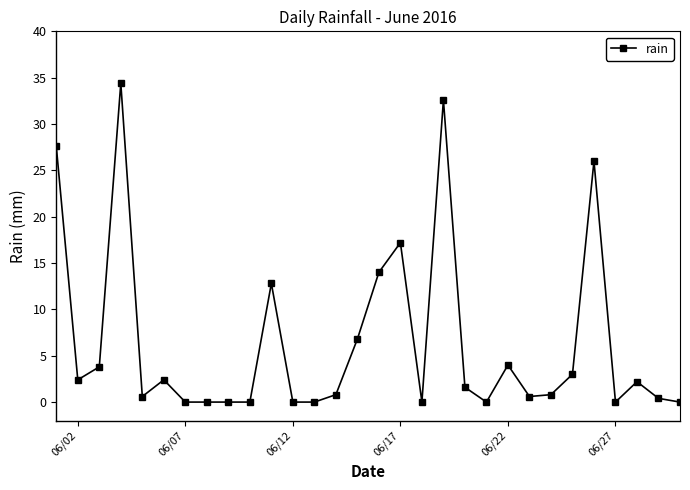

What is the greatest value displayed?

34.4